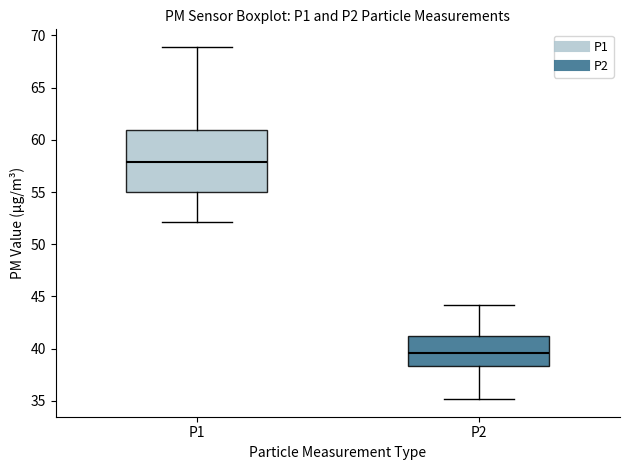

Where does the upper whisker of the box for P1 end on the y-axis? The values are not printed on the chart, so give them approximately, as read against the axis.

69.0